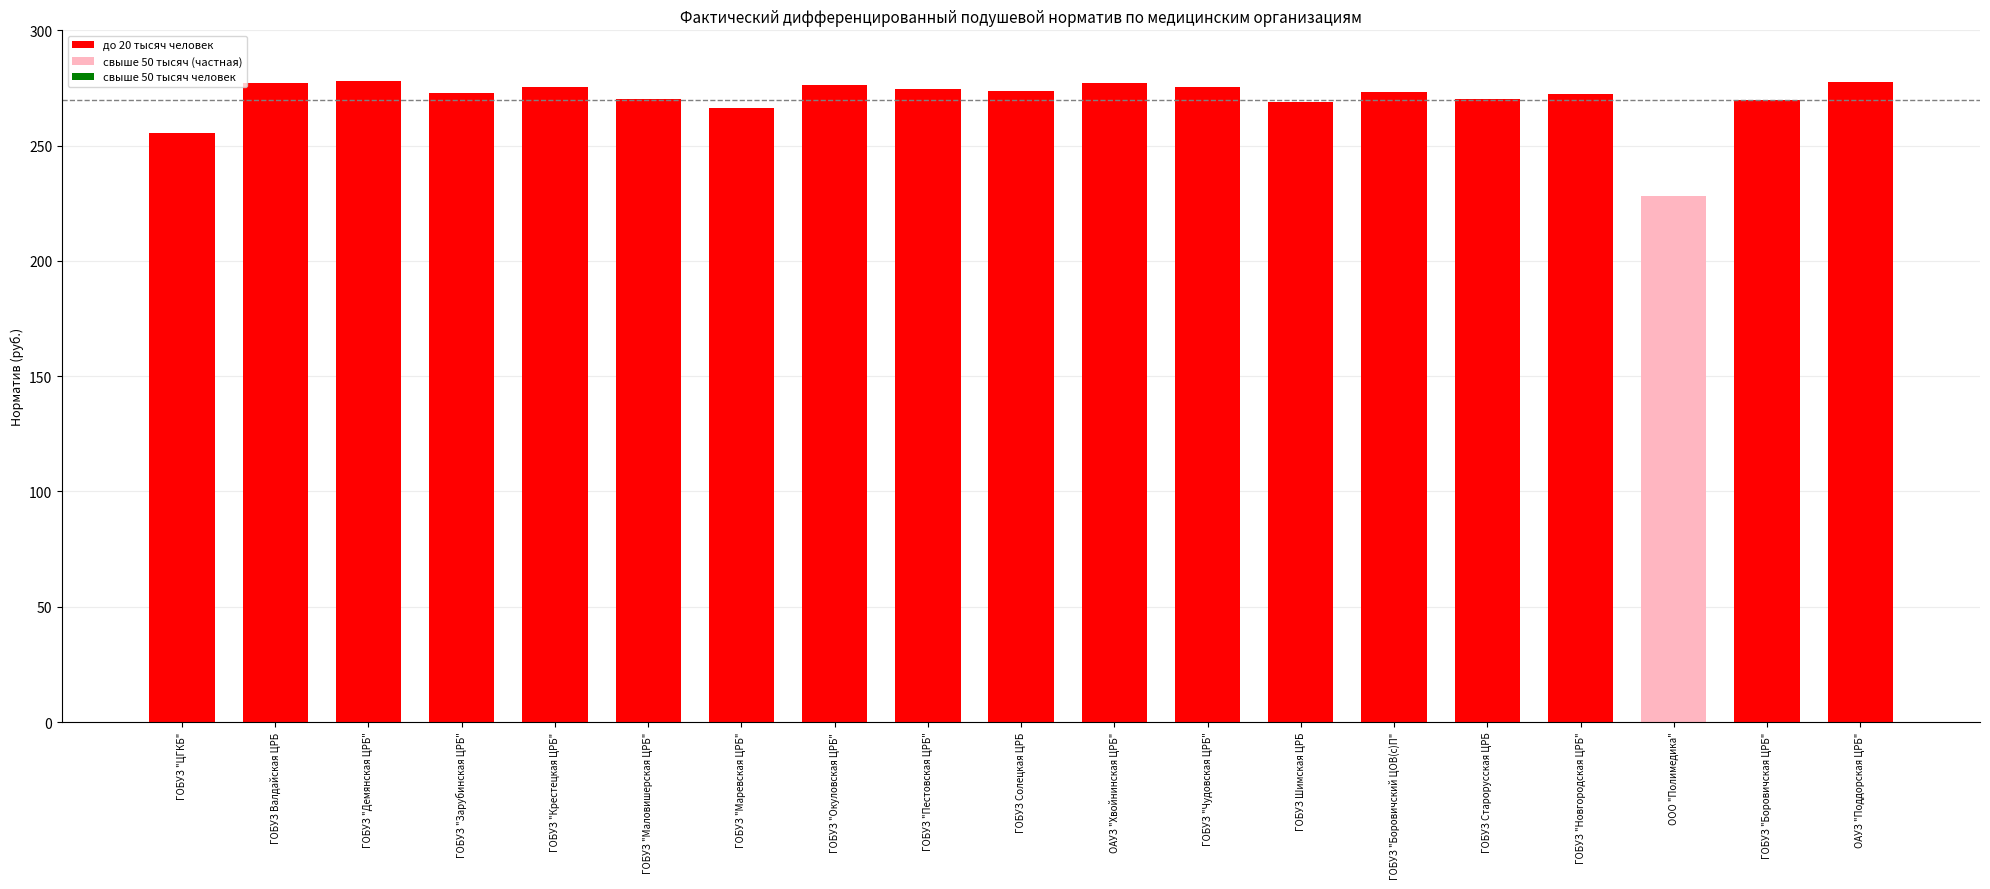

Count the number of data series in this chart.

1